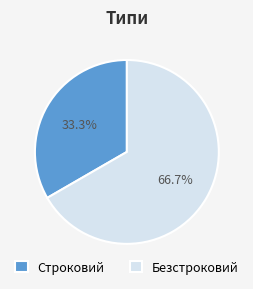

What is the majority slice?

Безстроковий